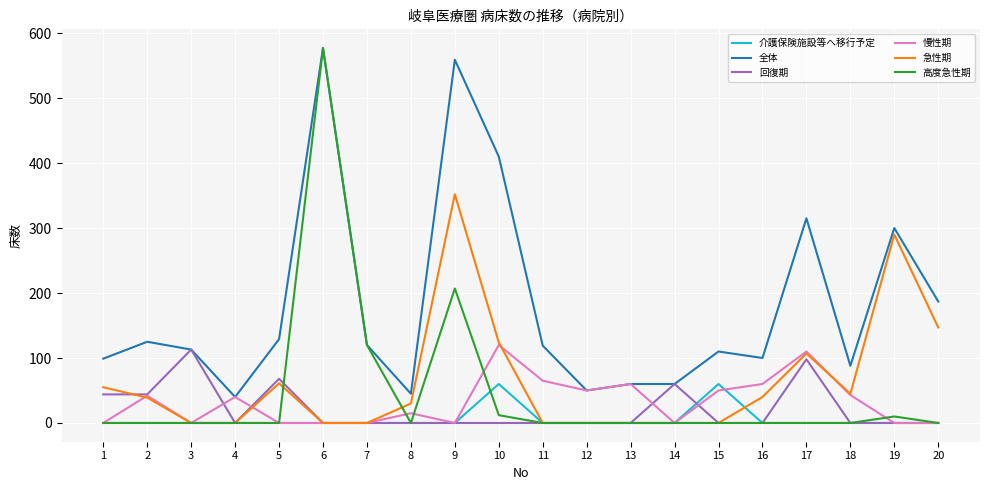

What is the maximum value shown in the chart?

577